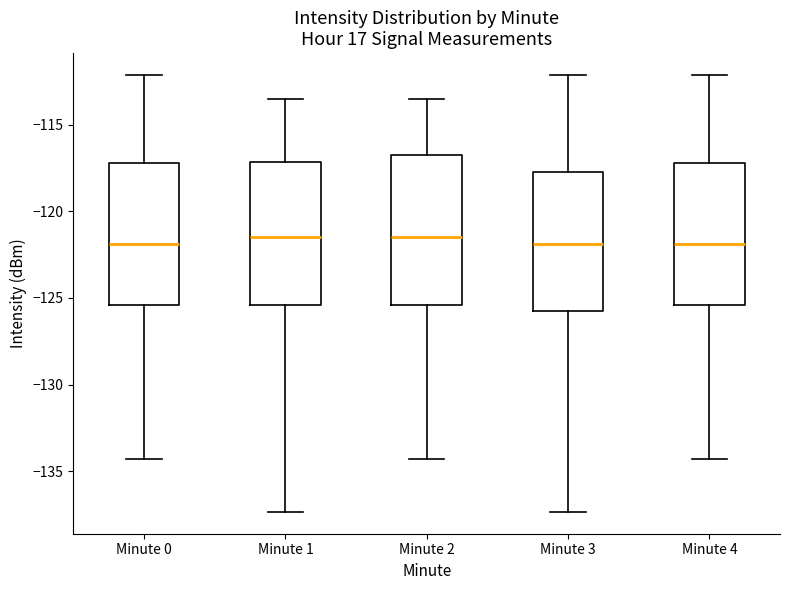

Reading left to right, read every box against the y-axis: the position of its median line, the range the box covers, and the ends of its whiskers. The values are not printed on the chart, so give them approximately, as read against the axis.

Minute 0: median -122.0, box -125.5 to -117.0, whiskers -134.5 to -112.0
Minute 1: median -121.5, box -125.5 to -117.0, whiskers -137.5 to -113.5
Minute 2: median -121.5, box -125.5 to -116.5, whiskers -134.5 to -113.5
Minute 3: median -122.0, box -126.0 to -117.5, whiskers -137.5 to -112.0
Minute 4: median -122.0, box -125.5 to -117.0, whiskers -134.5 to -112.0